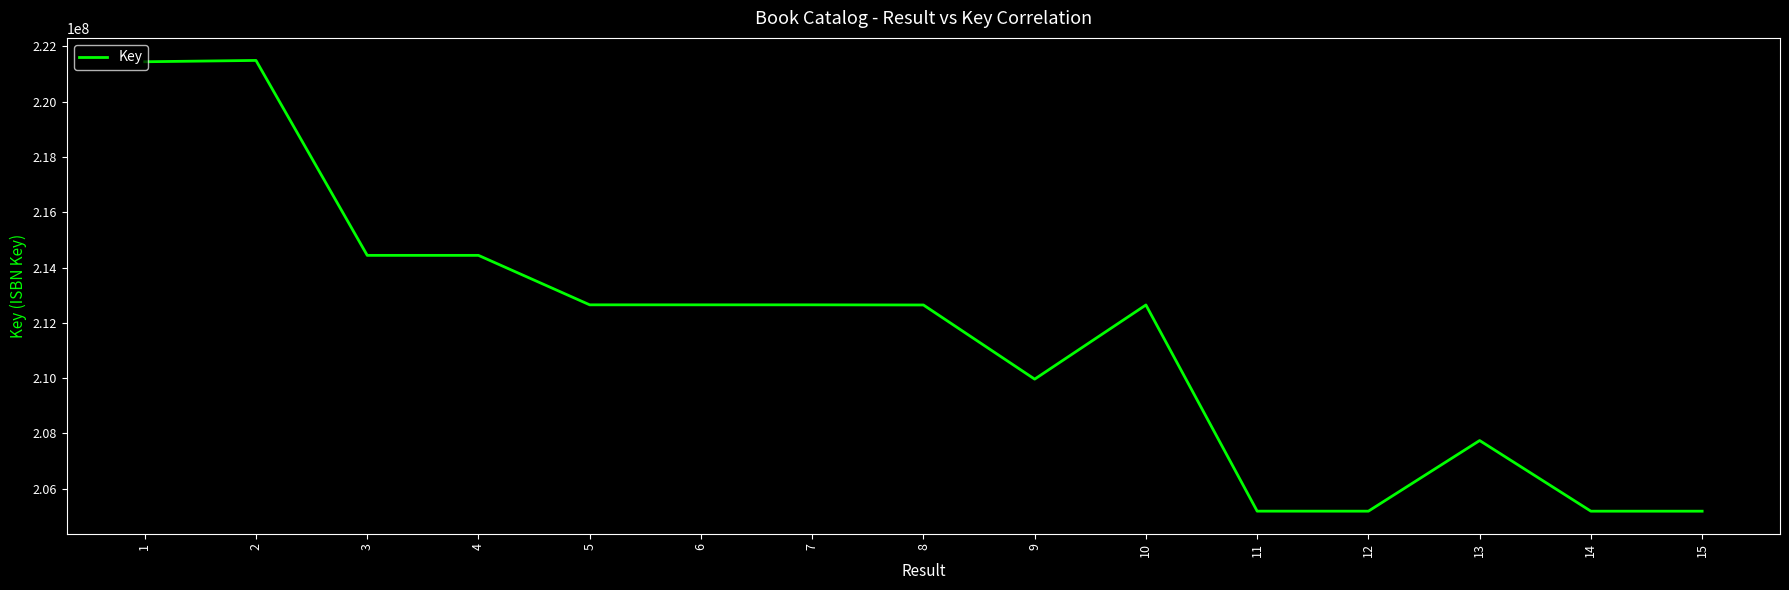

The chart shows a value of 124028473 at 6. True or false?

False